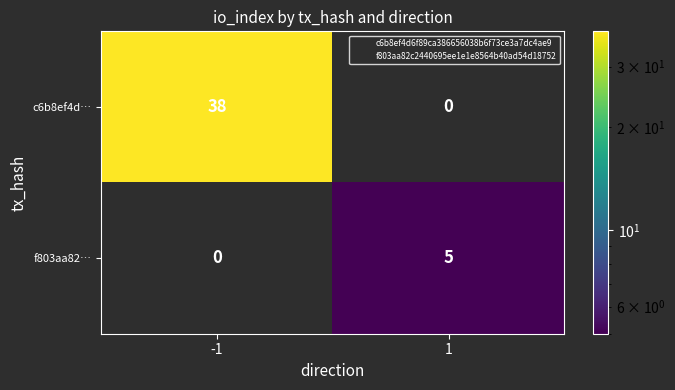

How many distinct data groups are displayed?

2